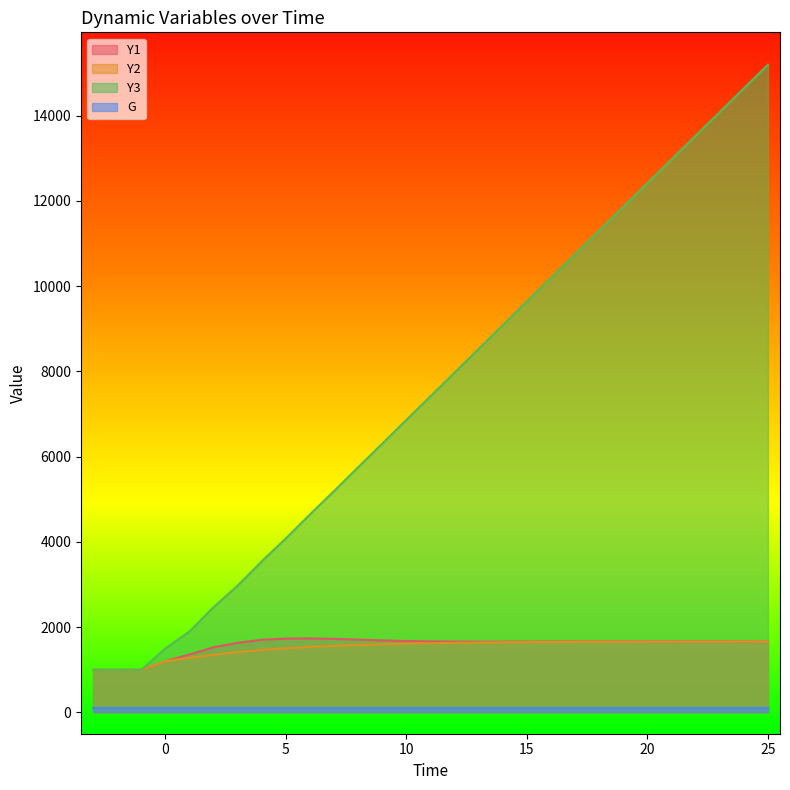

Which series has the largest total across all categories?

Y3